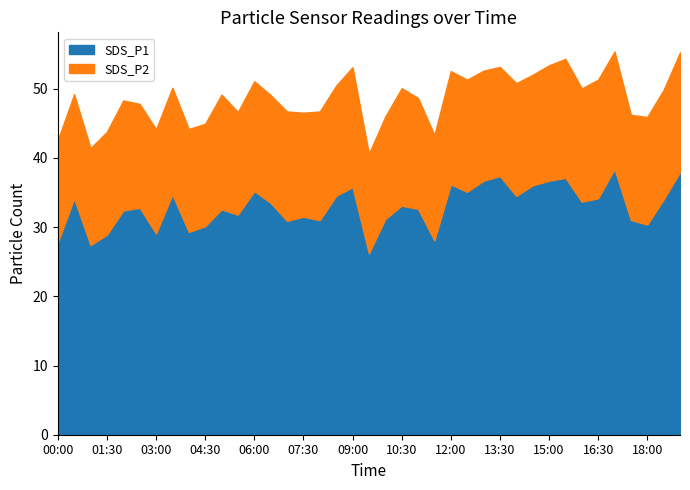

Does the chart have visible grid lines?

No